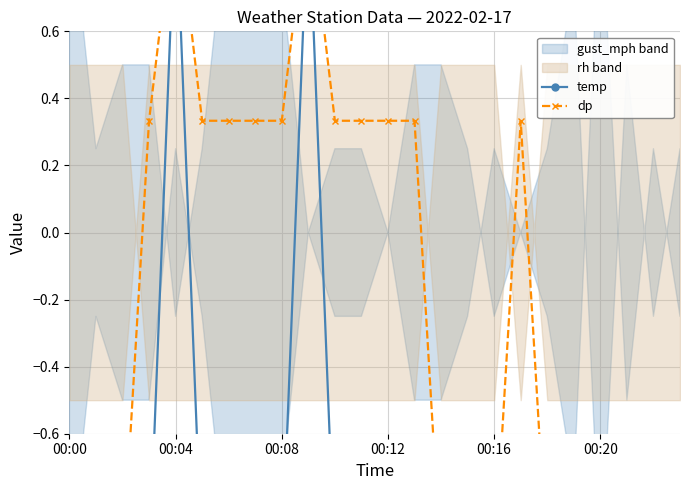

Reading right to left, transcribe all the data shown in this chart.

temp: -1.0	-1.0	-1.0	-1.0	-1.0	-1.0	-1.0	-1.0	-1.0	-1.0	-1.0	-1.0	-1.0	-1.0	1.0	-1.0	-1.0	-1.0	-1.0	1.0	-1.0	-1.0	-1.0	-1.0
dp: -1.0	-1.0	-1.0	-1.0	-1.0	-1.0	0.3	-1.0	-1.0	-1.0	0.3	0.3	0.3	0.3	1.0	0.3	0.3	0.3	0.3	1.0	0.3	-1.0	-1.0	-1.0